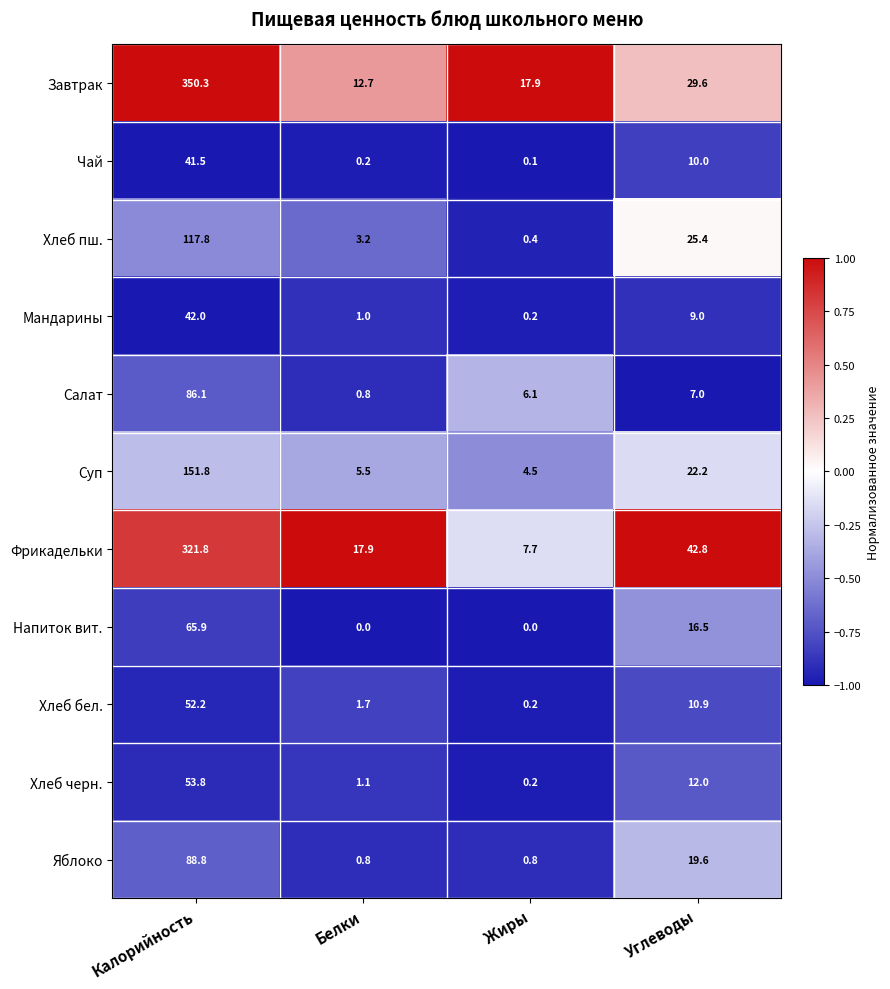

What is the difference between the maximum and minimum values in the Мандарины series?

41.8